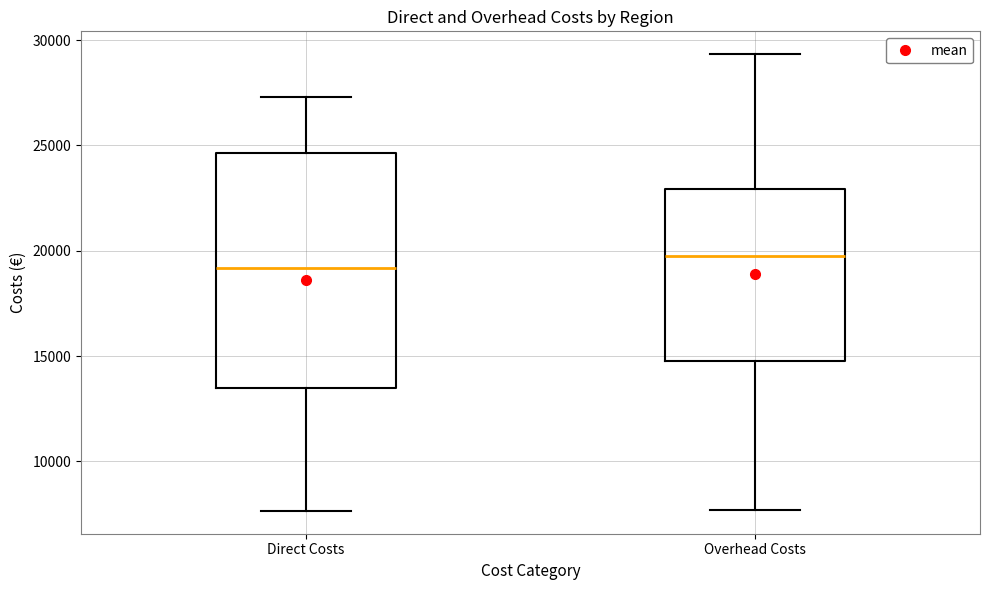

Reading left to right, read every box against the y-axis: the position of its median line, the range the box covers, and the ends of its whiskers. The values are not printed on the chart, so give them approximately, as read against the axis.

Direct Costs: median 19000, box 13500 to 24500, whiskers 7500 to 27500
Overhead Costs: median 19500, box 15000 to 23000, whiskers 7500 to 29500